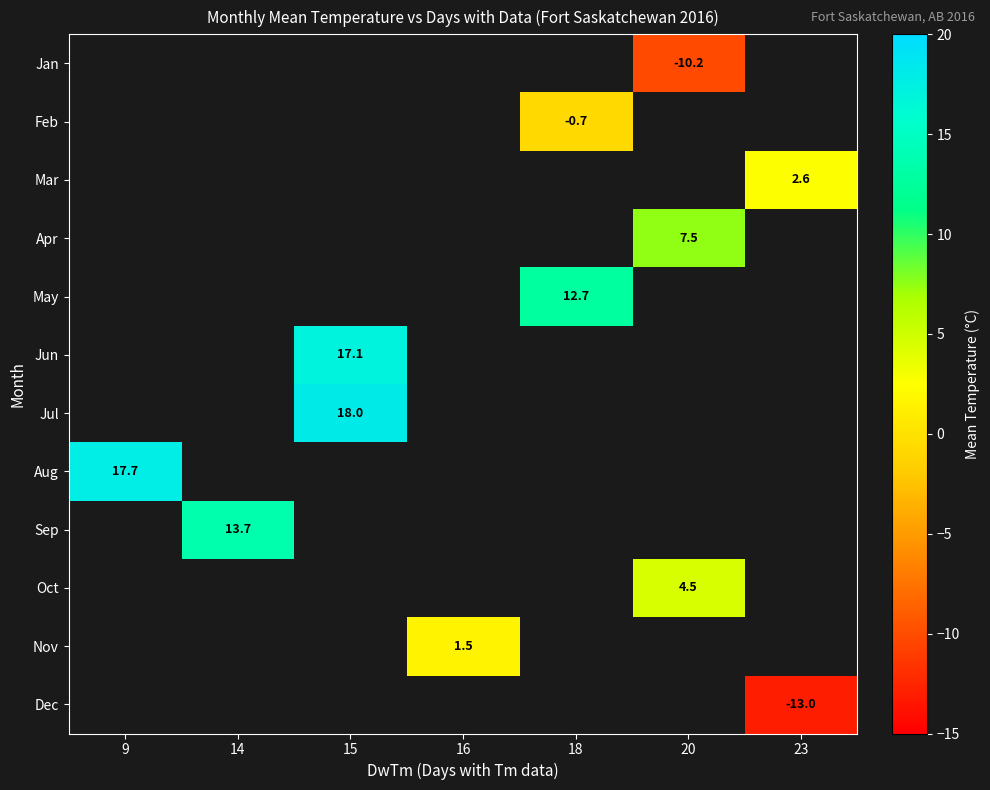

Which has a higher value, 18 or 9?

9